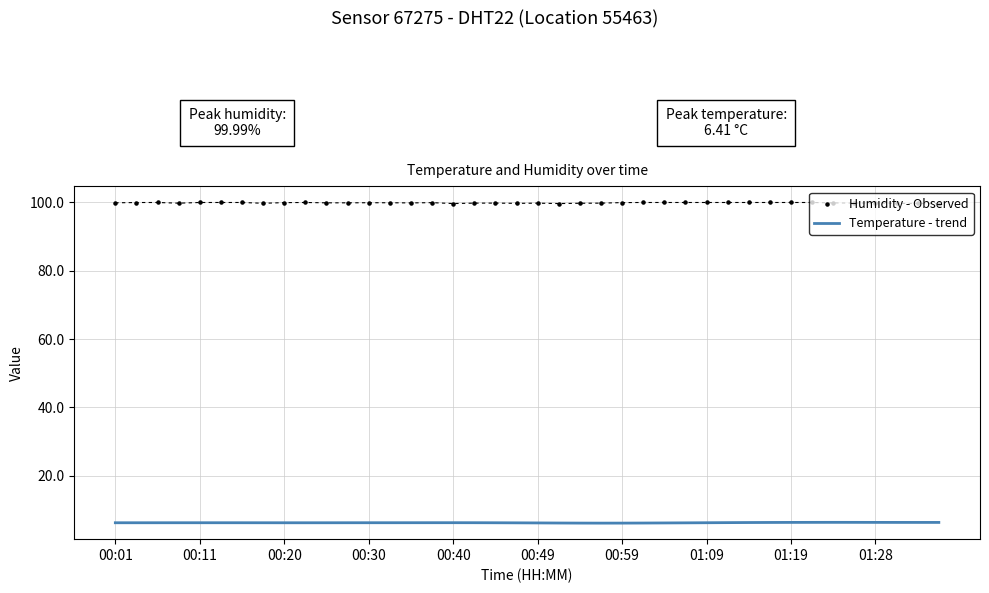

What are all the series names shown in the legend?

Temperature - trend, Humidity - Observed